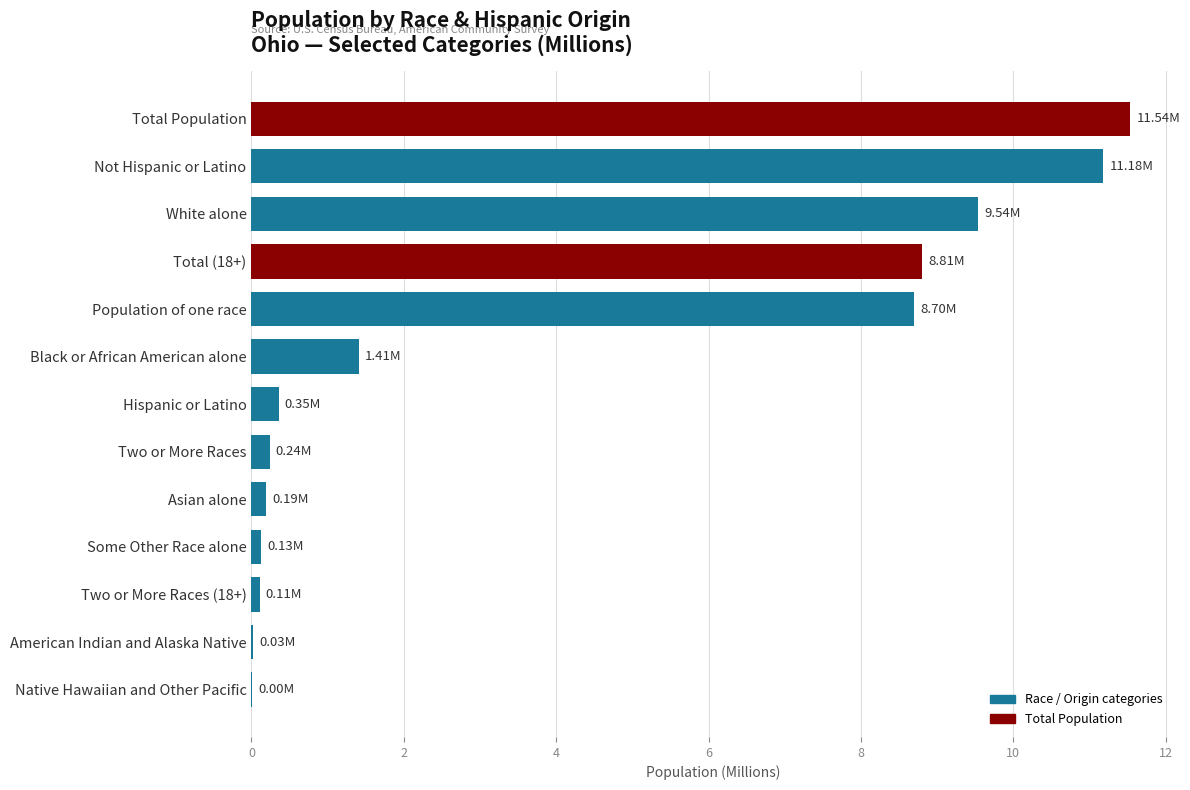

Which has a higher value, Some Other Race alone or Total Population?

Total Population